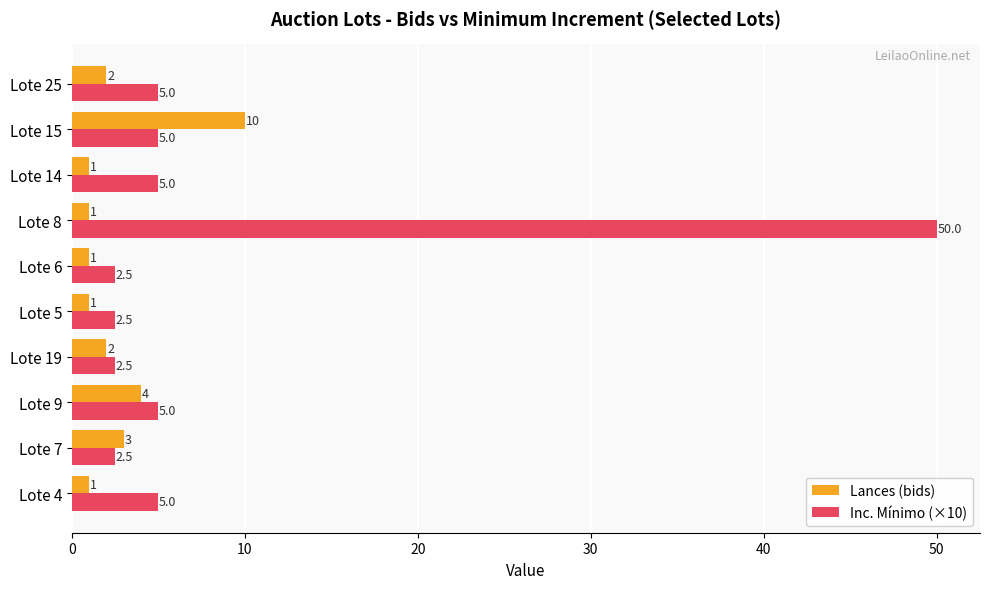

List the series in order of their peak value, highest first.

Inc. Mínimo (×10), Lances (bids)